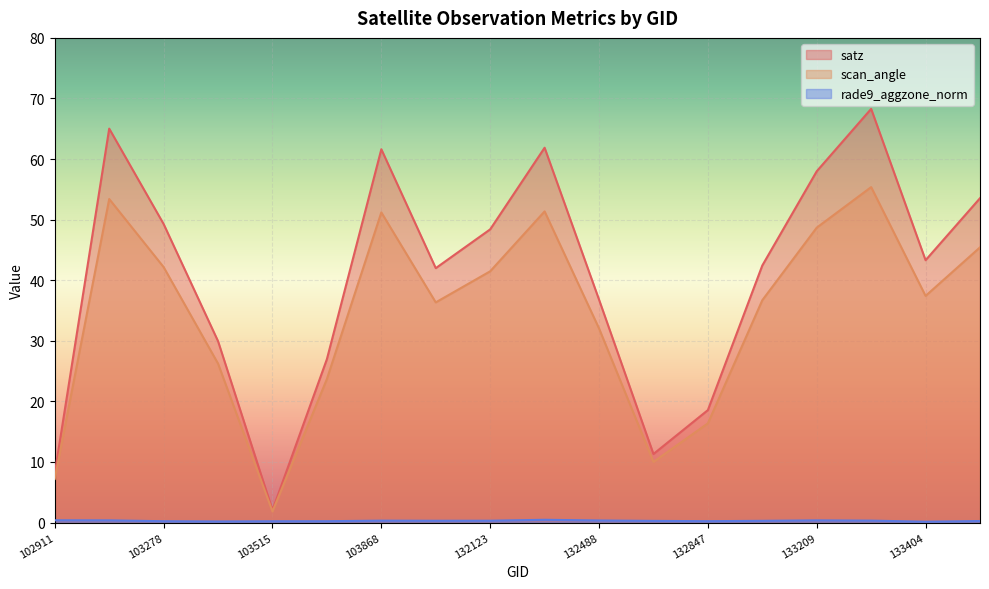

Is it true that scan_angle equals 51.2 at 103868?

True